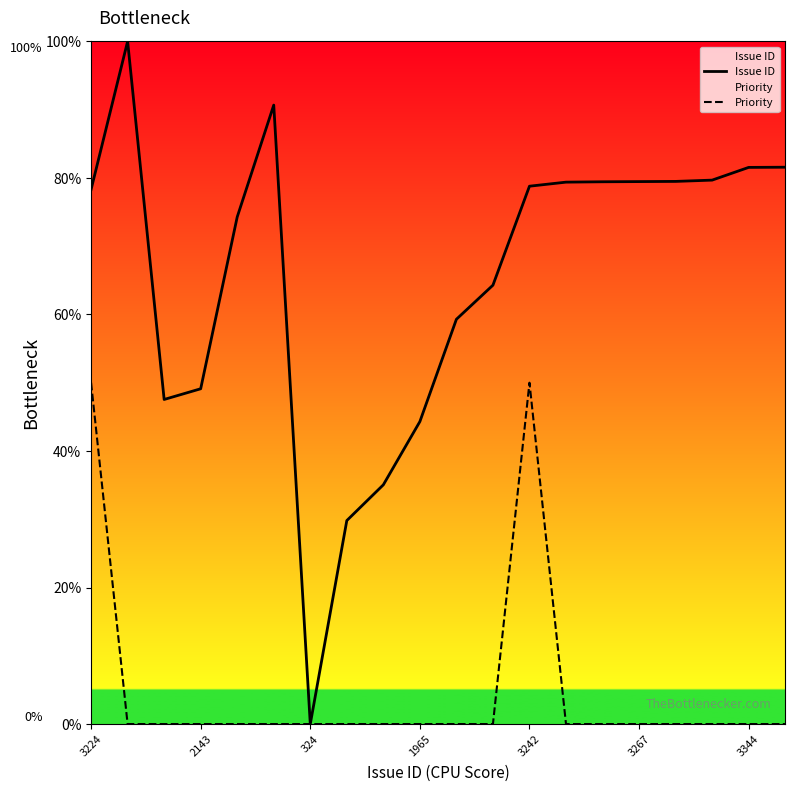

What is the average value of the Issue ID series?

65.6